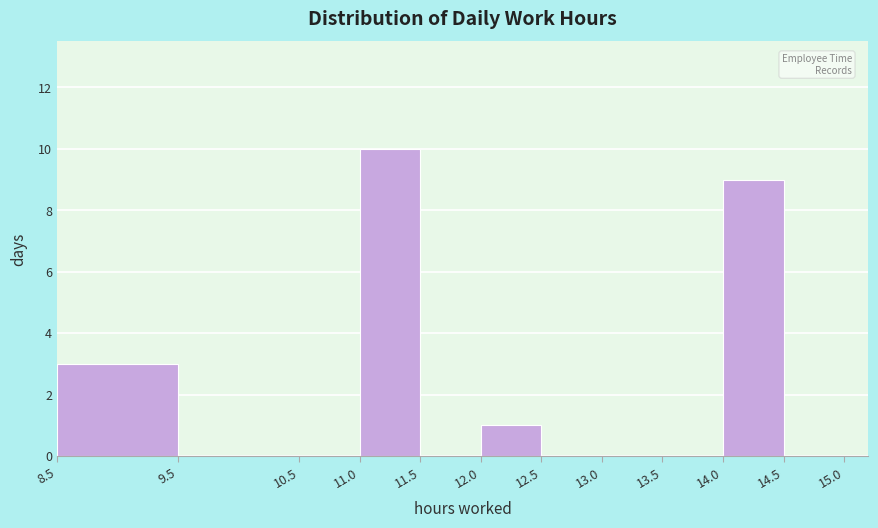

Reading left to right, transcribe this chart: for each bar, give the range it covers on the x-axis and its height. The values are not printed on the chart, so give them approximately, as read against the axis.

8.5 to 9.5: 3
9.5 to 10.5: 0
10.5 to 11.0: 0
11.0 to 11.5: 10
11.5 to 12.0: 0
12.0 to 12.5: 1
12.5 to 13.0: 0
13.0 to 13.5: 0
13.5 to 14.0: 0
14.0 to 14.5: 9
14.5 to 15.0: 0